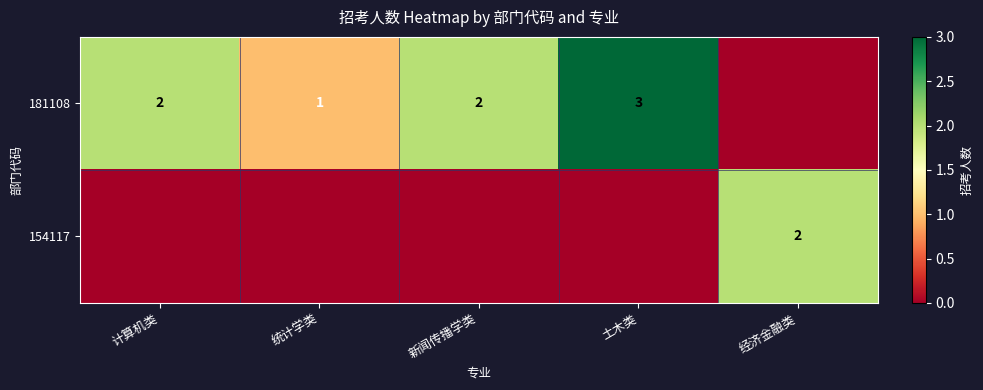

What is the greatest value displayed?

3